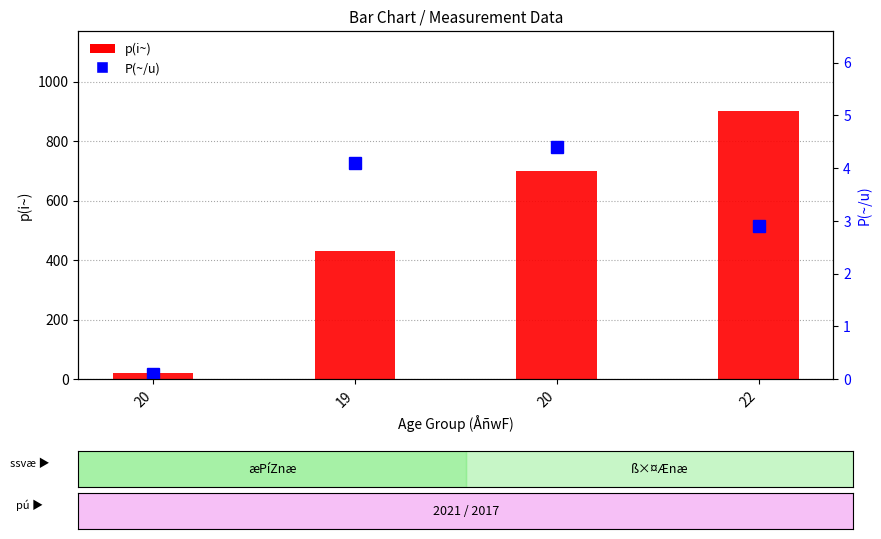

Which series has the largest range (max minus min)?

p(i~)